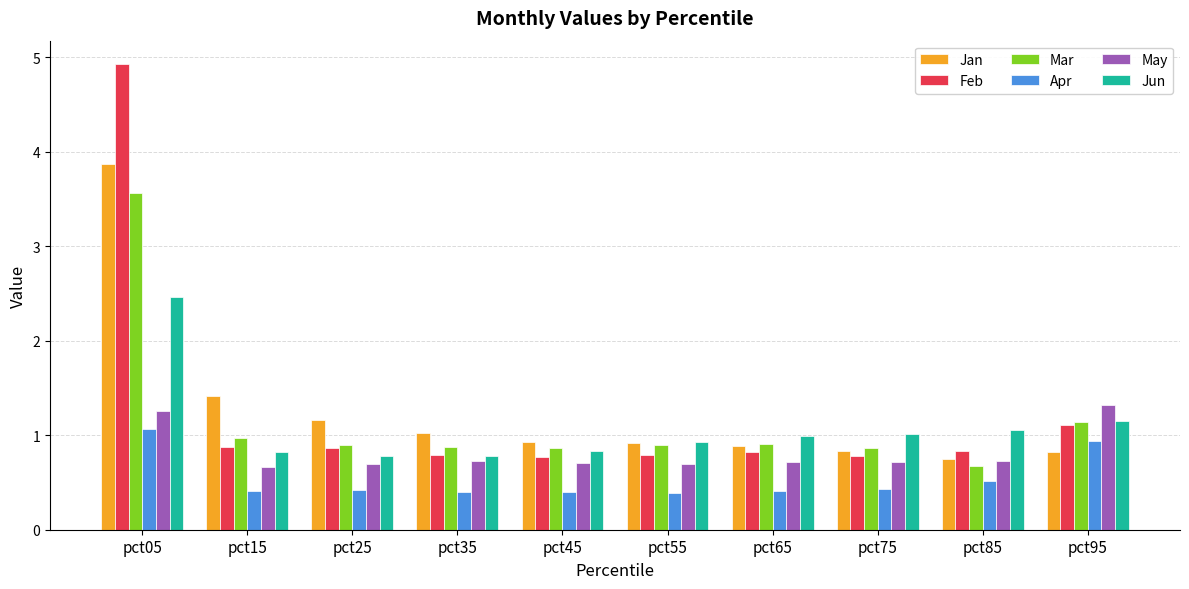

Which series changed the most between pct15 and pct65?

Jan